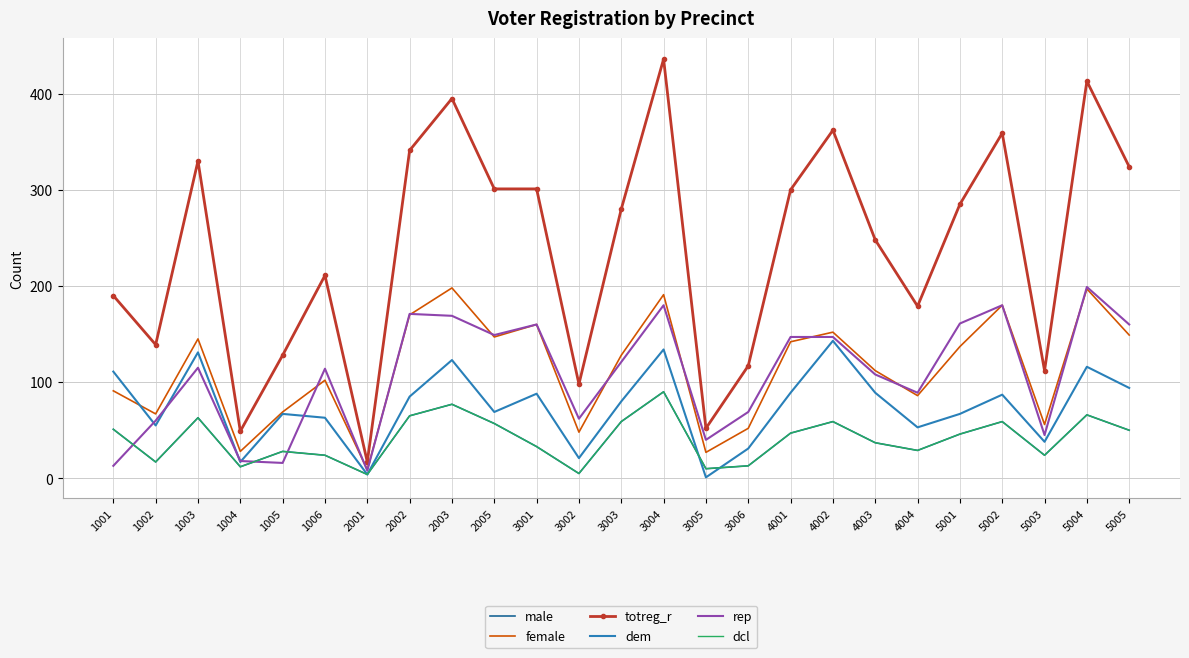

At how many categories does at least one series exceed 164?

17